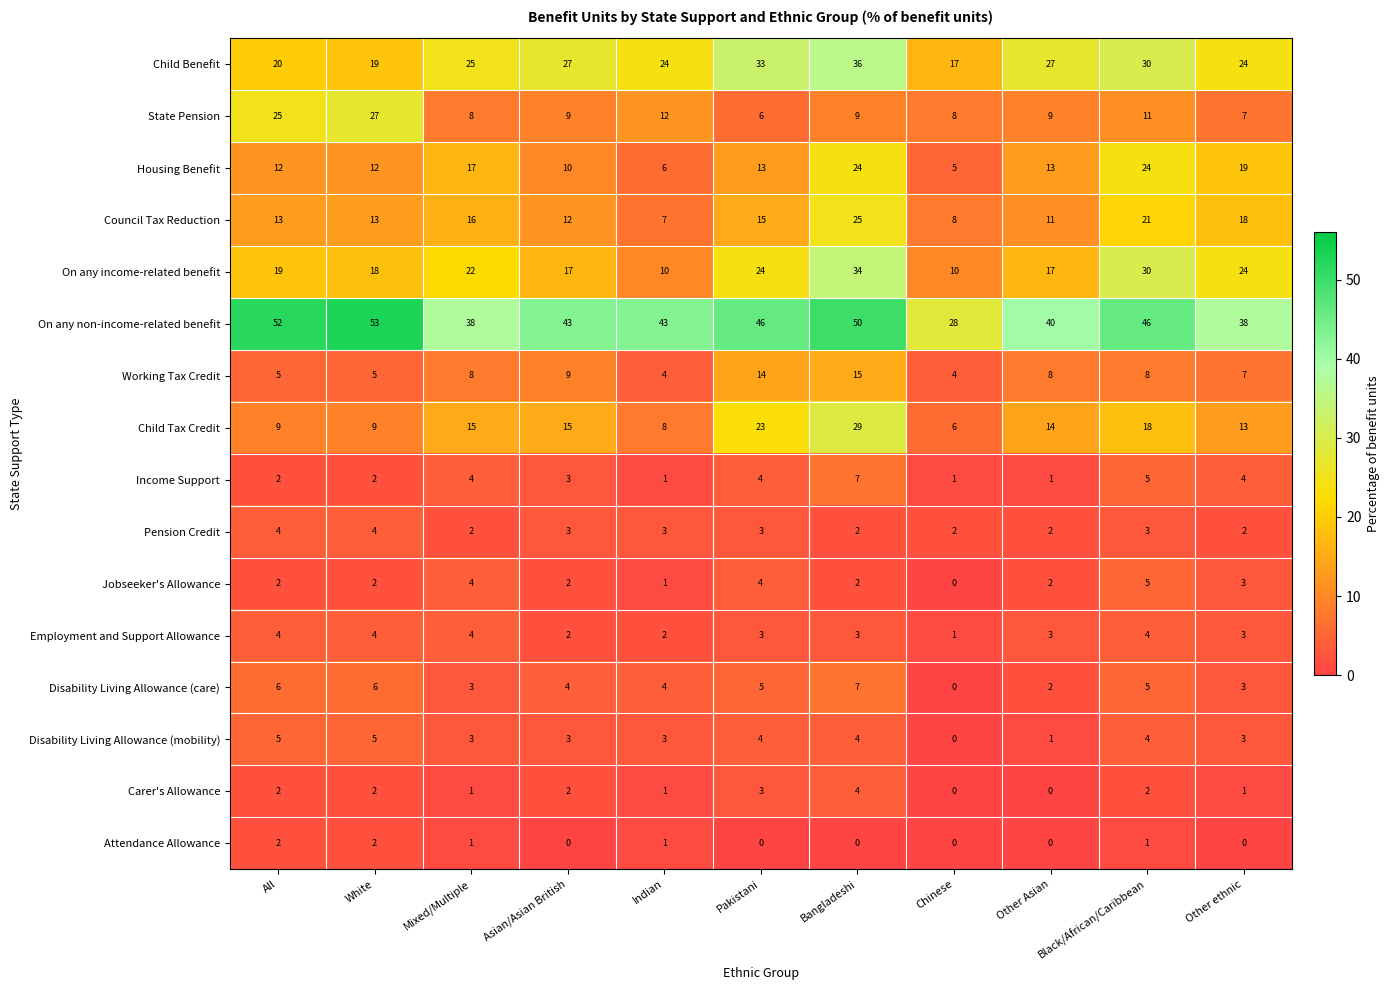

What is the approximate value of Council Tax Reduction at Other Asian, to the nearest 10?

10